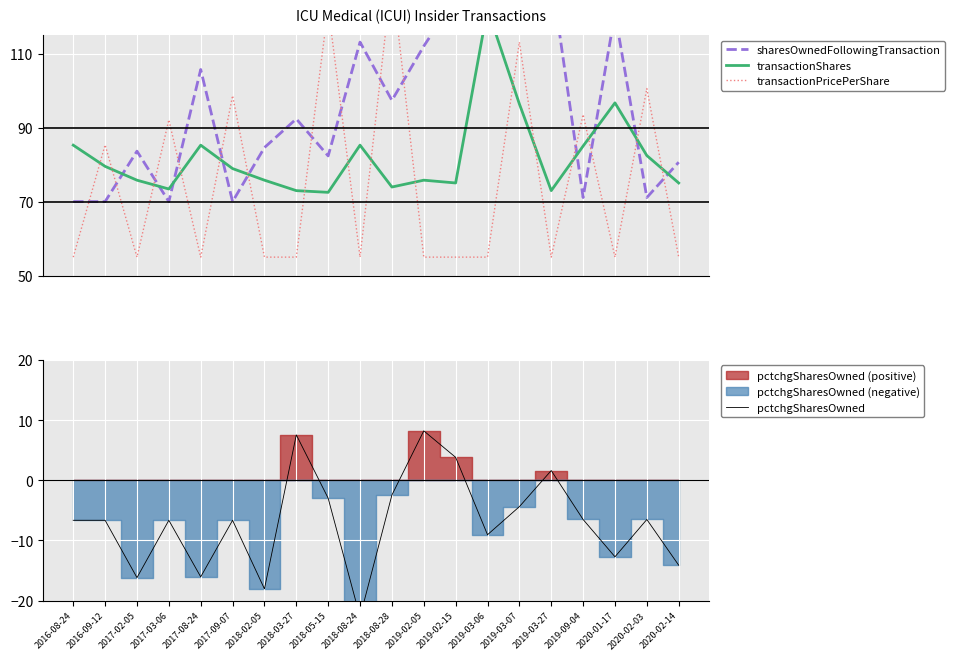

What is the smallest value displayed?

-22.7